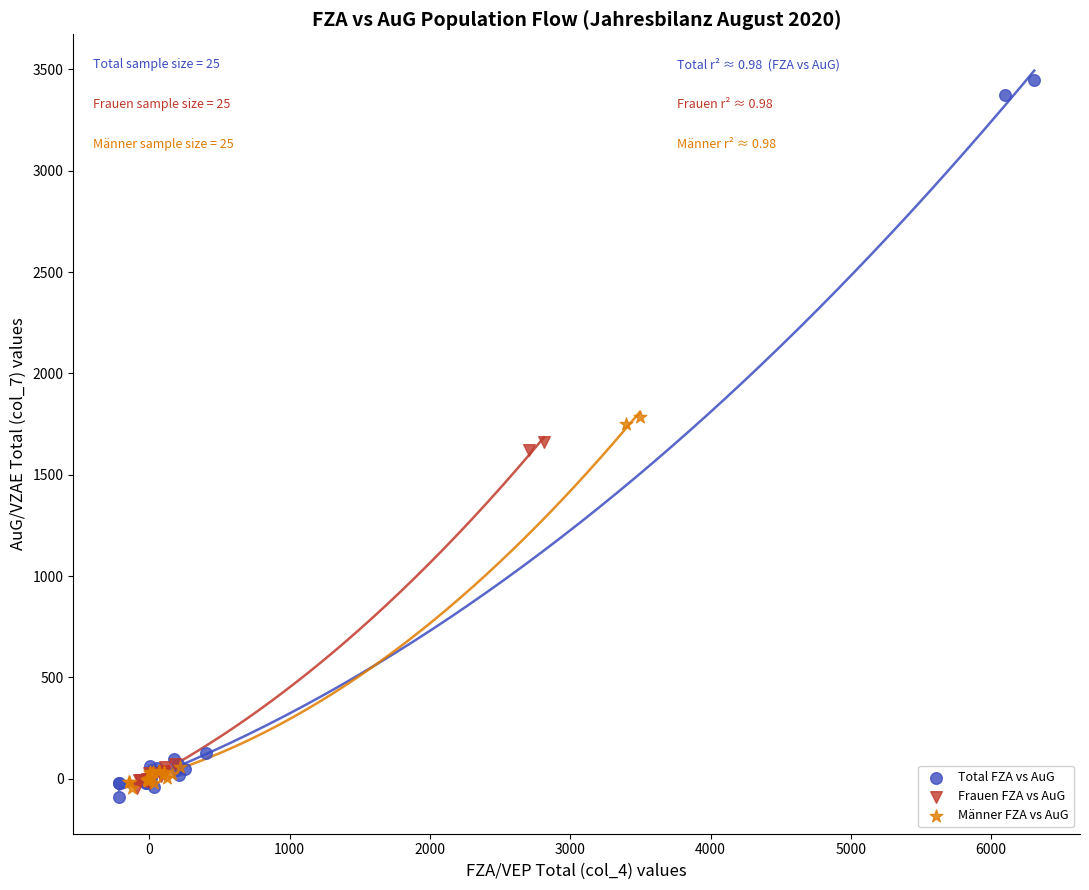

What are all the series names shown in the legend?

Total FZA vs AuG, Frauen FZA vs AuG, Männer FZA vs AuG